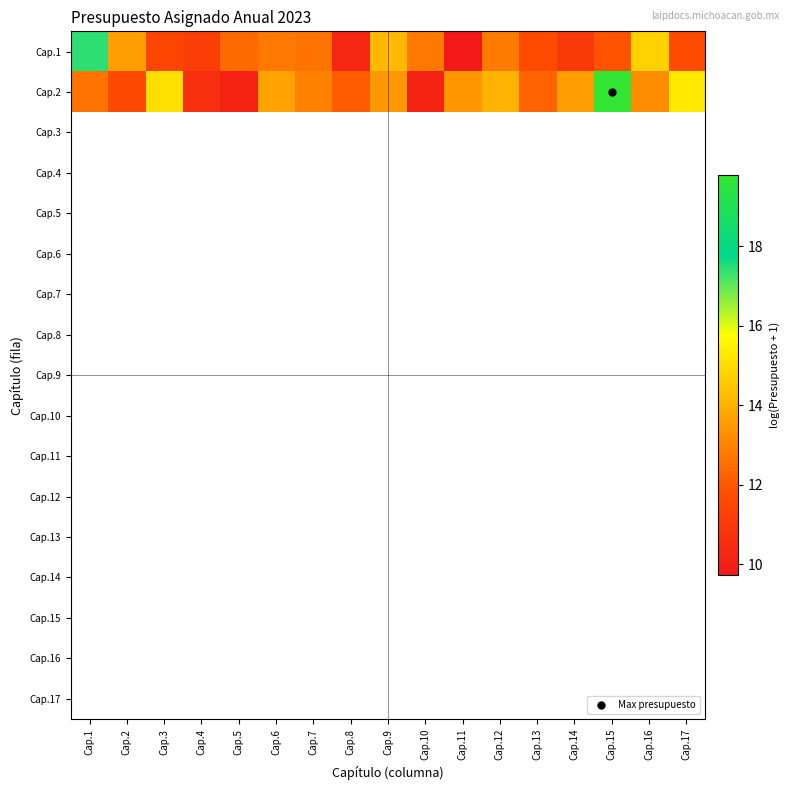

At how many categories does at least one series exceed 18?

1